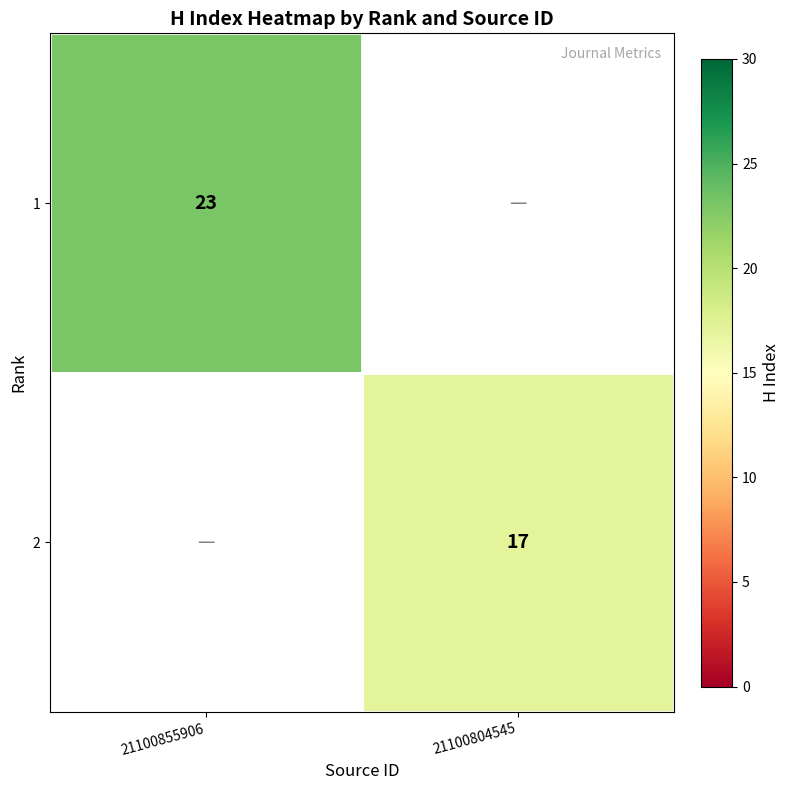

The value of 2 at 21100804545 is 6. True or false?

False